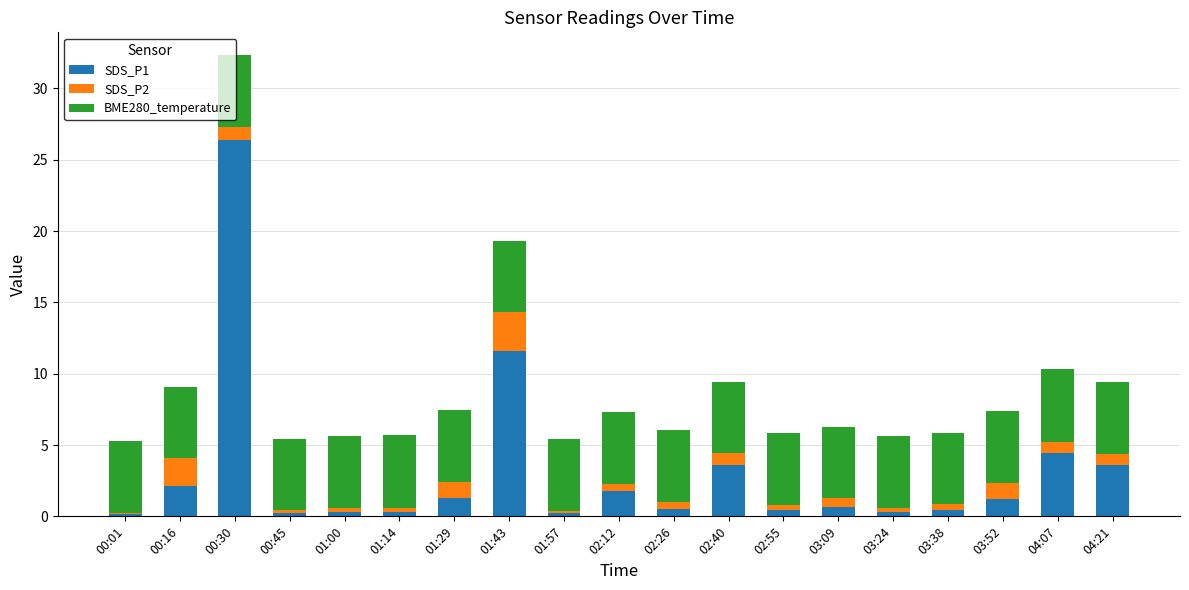

What are all the series names shown in the legend?

SDS_P1, SDS_P2, BME280_temperature